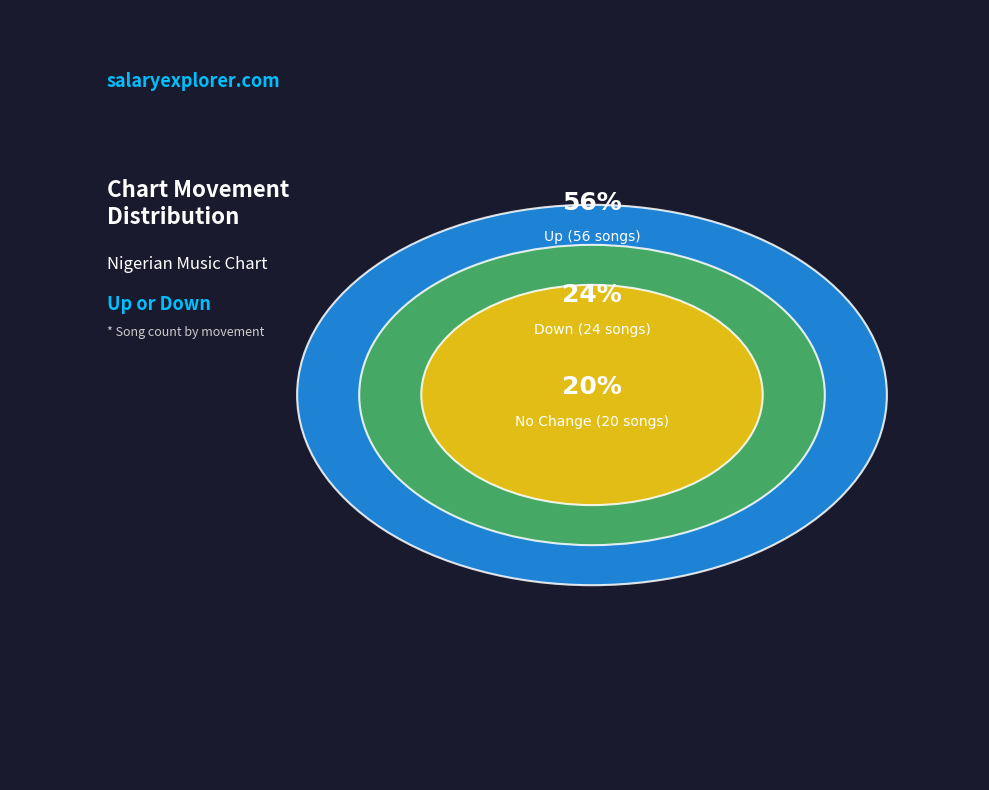

Which slice is the largest?

up